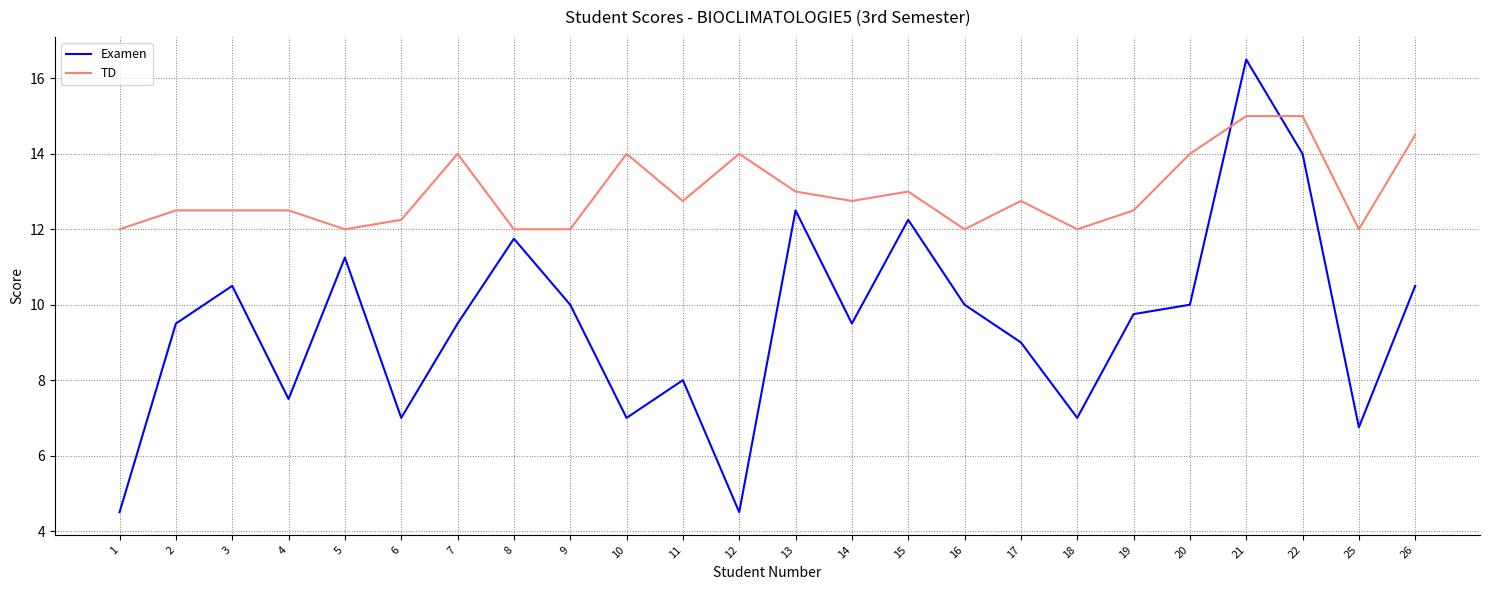

Is this an area chart (filled region under the line)?

No